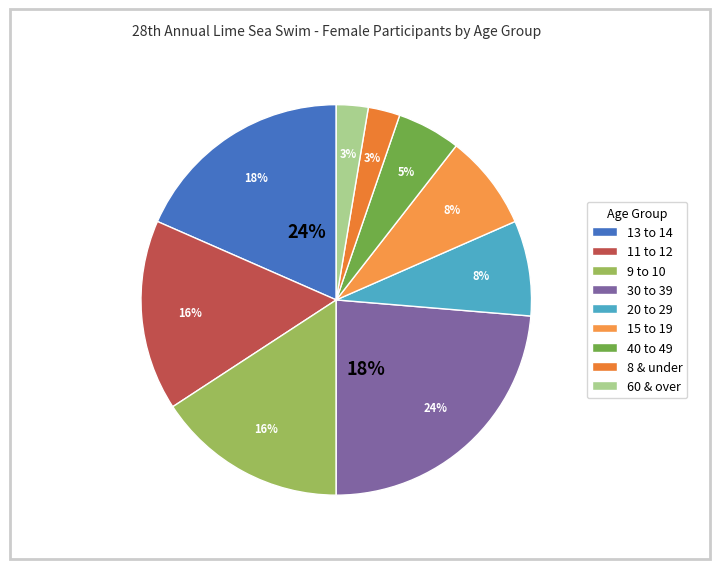

True or false: 11 to 12 accounts for 28% of the total.

False